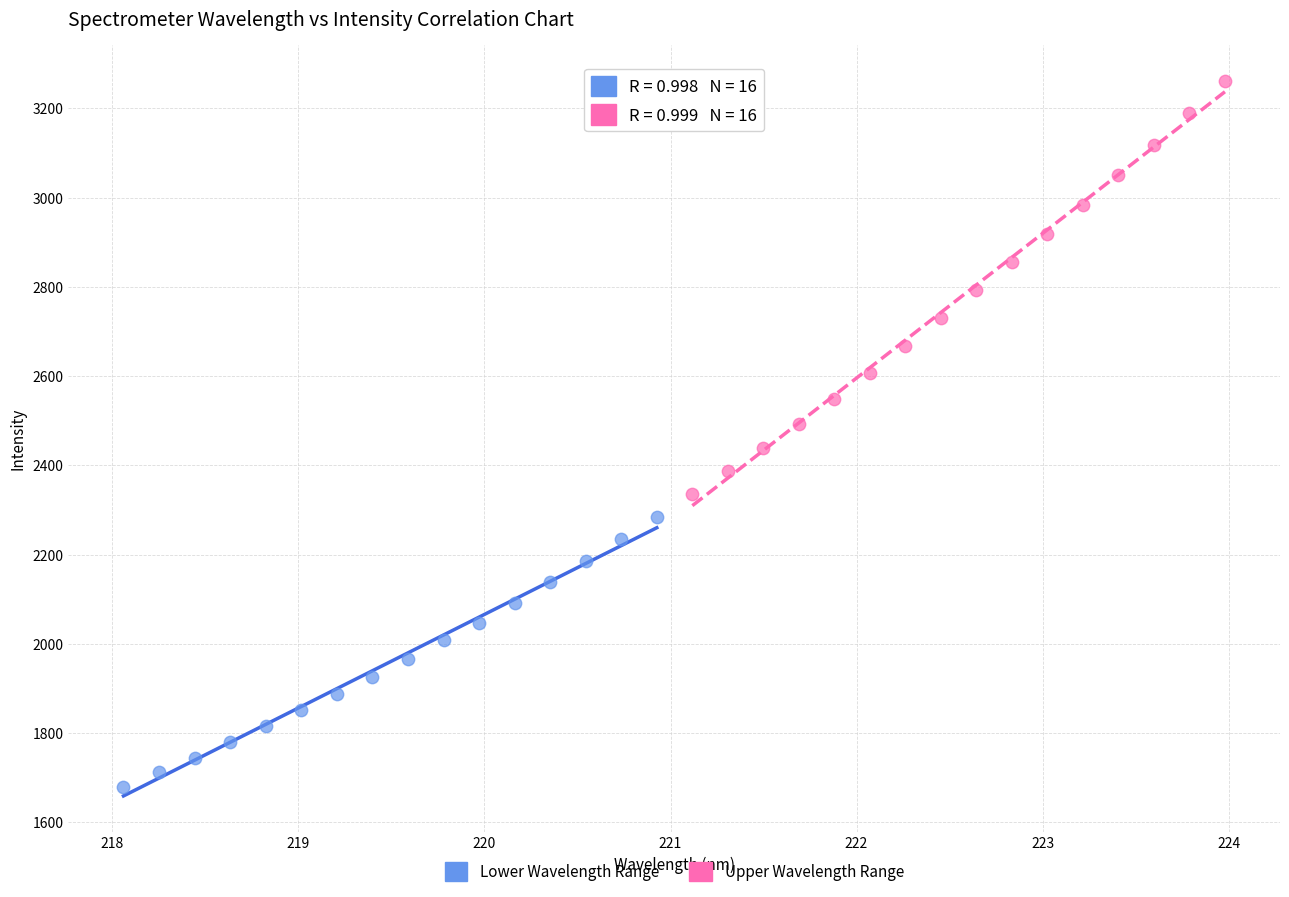

Which series contains the lowest Y value?

Lower Wavelength Range